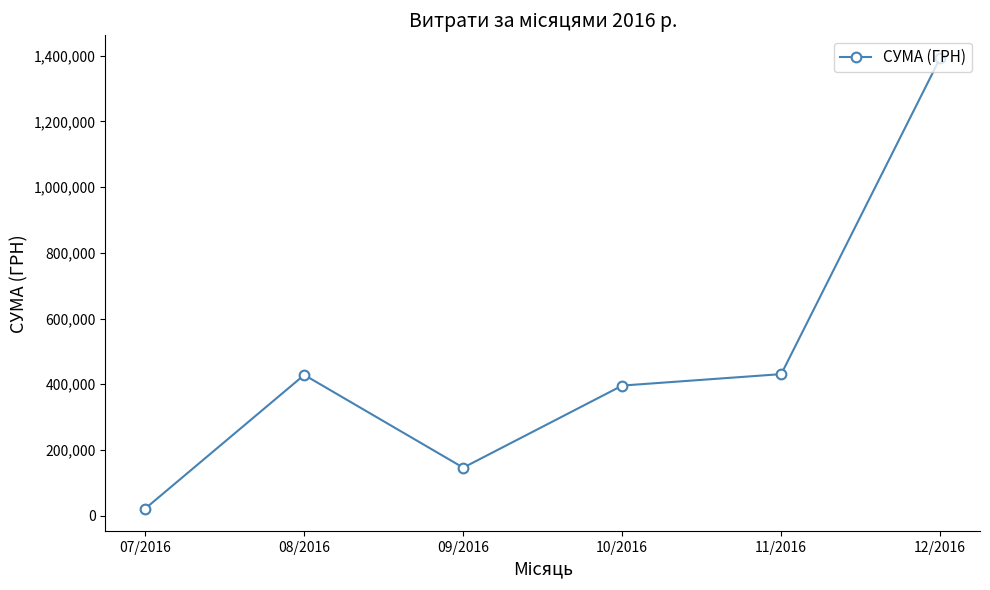

What is the label of the 4th point from the left?

10/2016